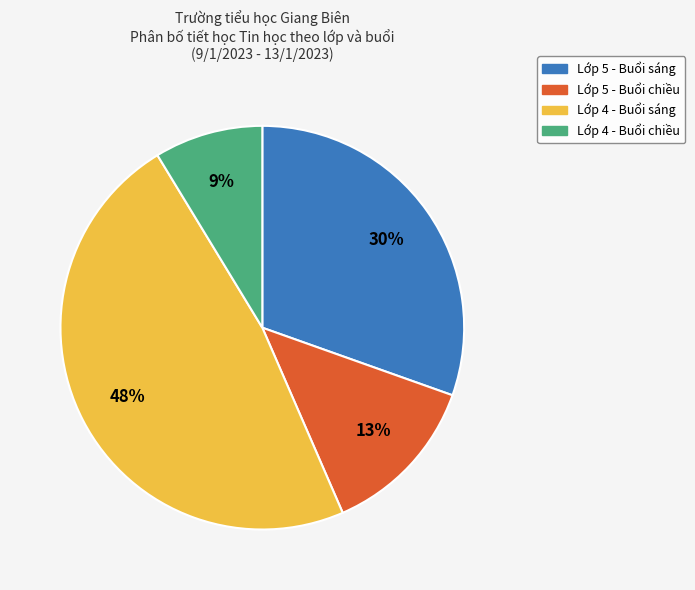

Between Lớp 4 - Buổi sáng and Lớp 5 - Buổi sáng, which is larger?

Lớp 4 - Buổi sáng